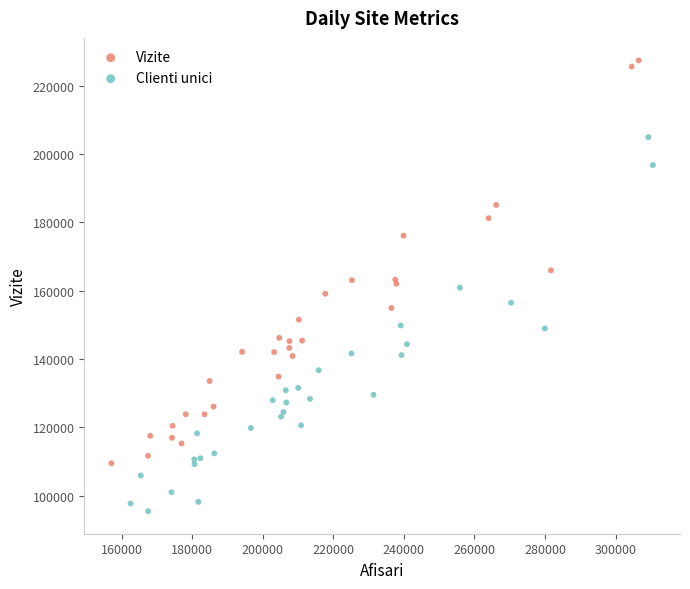

Which series contains the lowest Y value?

Clienti unici